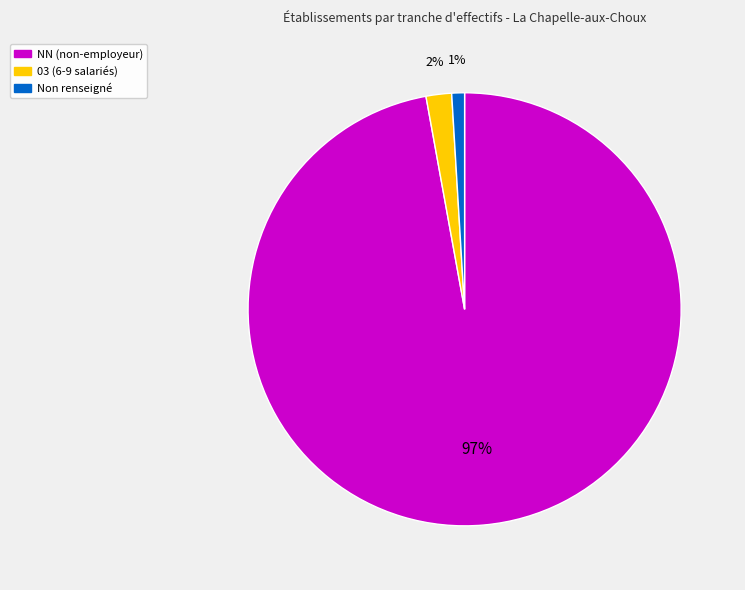

Is there a majority slice in this chart?

Yes